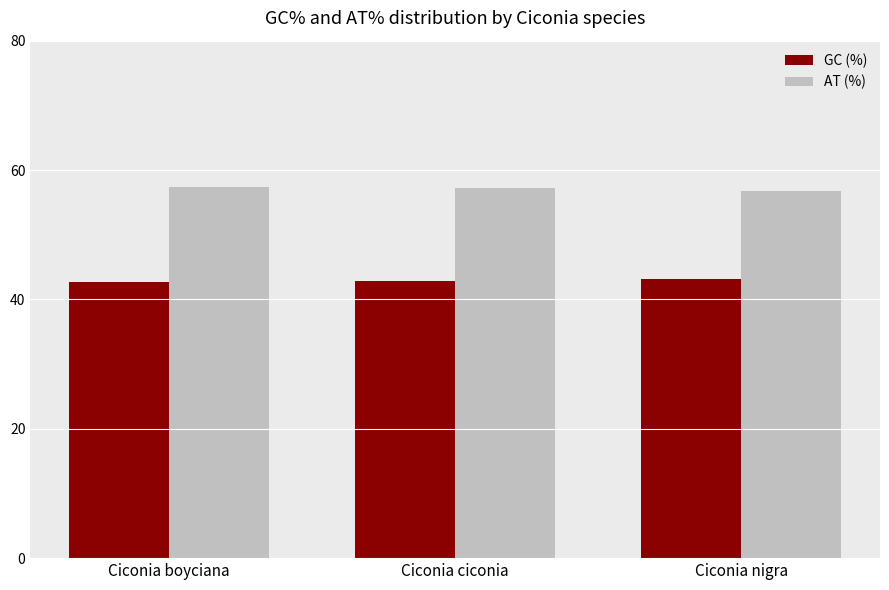

What is the total value across all series at Ciconia boyciana?

100.0